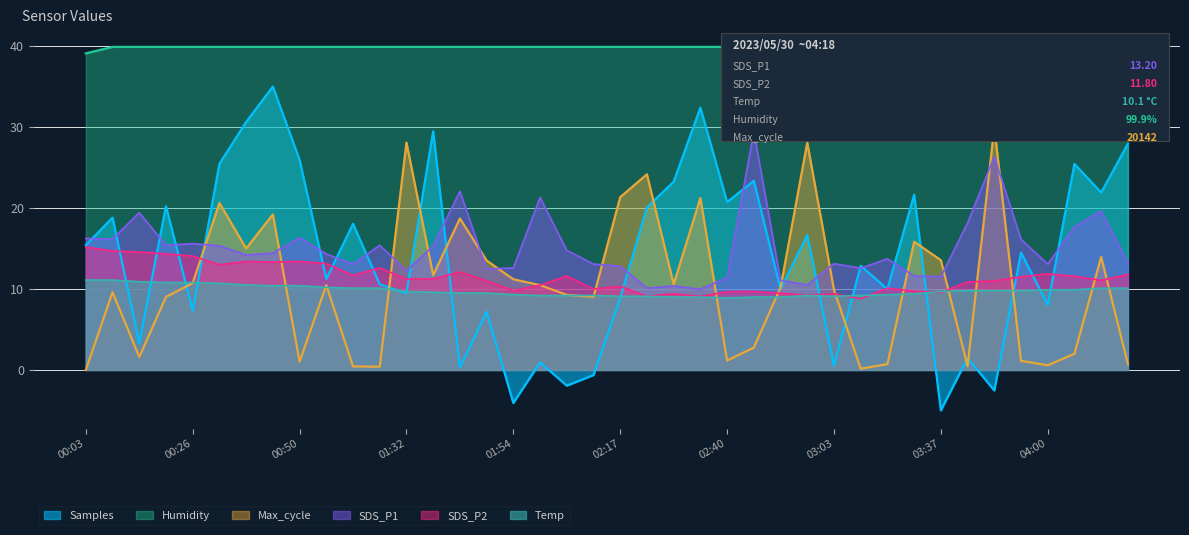

At which category is the sum across all series the highest?

00:44